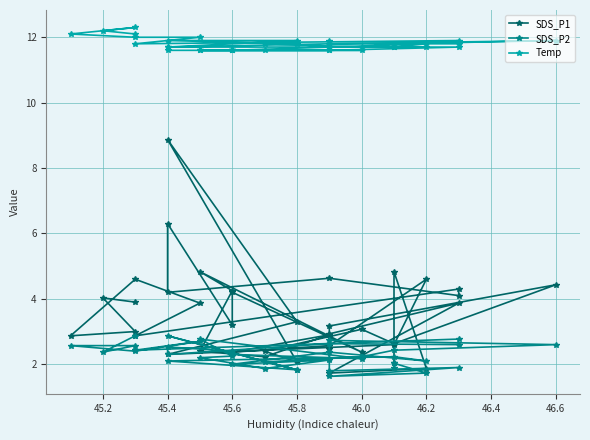

In SDS_P1, how many points are lower than both neighbors (excluding endpoints)?

13